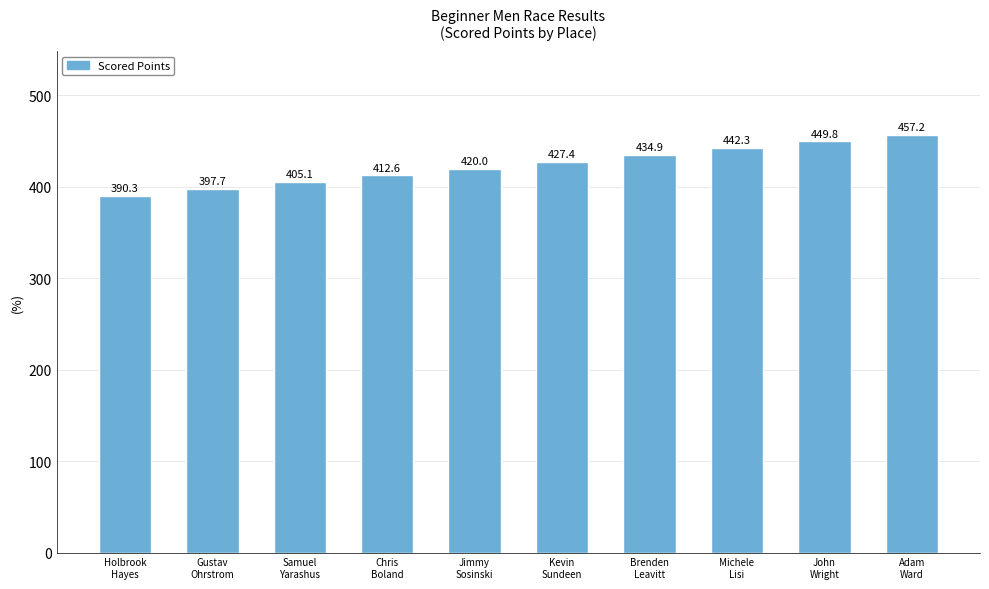

List the labels in order of value, largest first.

Adam
Ward, John
Wright, Michele
Lisi, Brenden
Leavitt, Kevin
Sundeen, Jimmy
Sosinski, Chris
Boland, Samuel
Yarashus, Gustav
Ohrstrom, Holbrook
Hayes